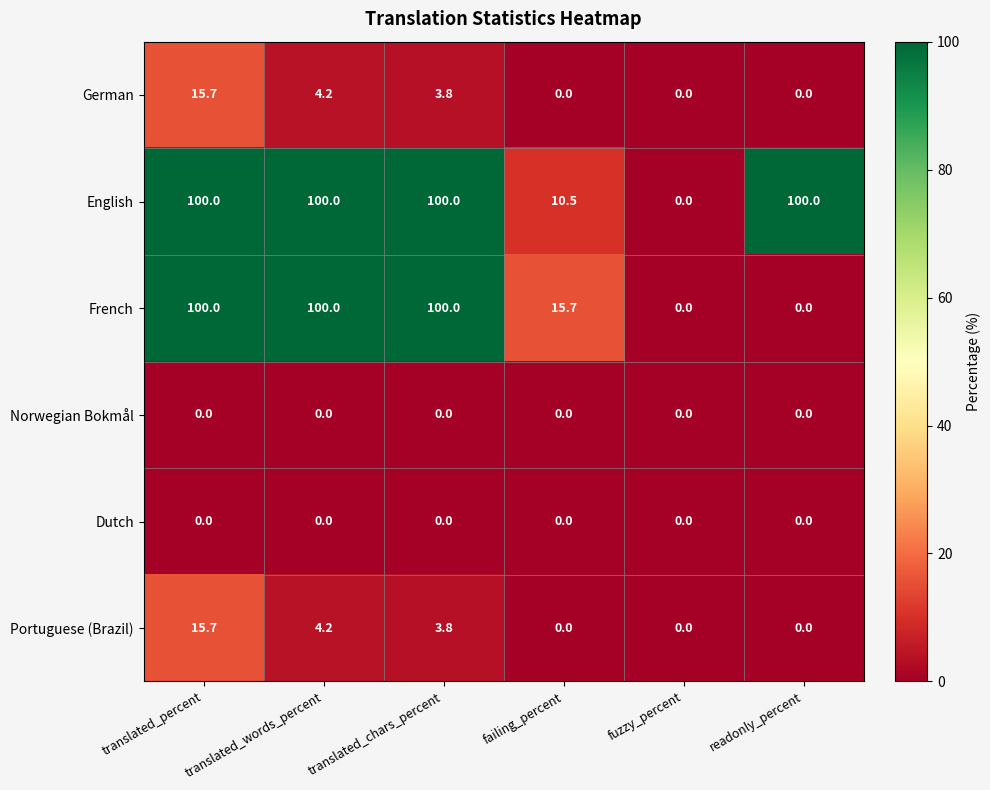

Count the number of categories in the chart.

6